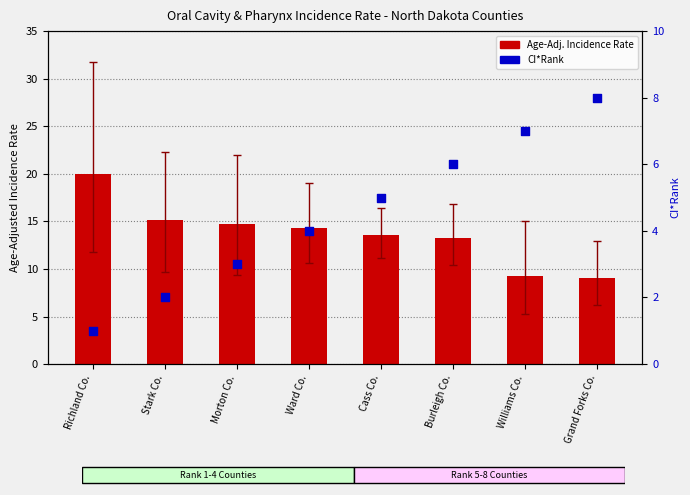

Which series has the largest total across all categories?

Age-Adj. Rate